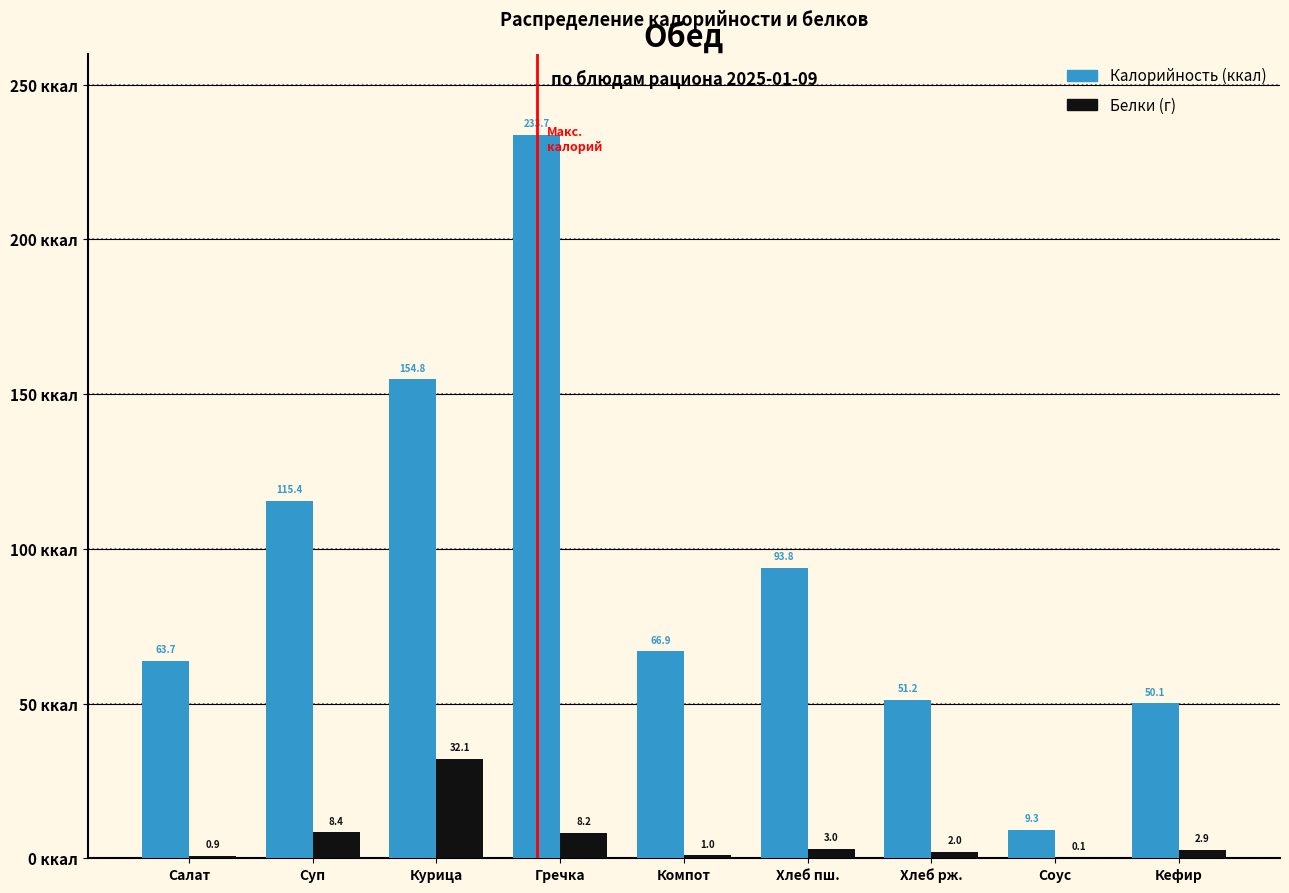

Reading right to left, extract all data points from this chart.

Калорийность: Кефир=50.1	Соус=9.3	Хлеб рж.=51.2	Хлеб пш.=93.8	Компот=66.9	Гречка=233.7	Курица=154.8	Суп=115.4	Салат=63.7
Белки: Кефир=2.9	Соус=0.1	Хлеб рж.=2.0	Хлеб пш.=3.0	Компот=1.0	Гречка=8.2	Курица=32.1	Суп=8.4	Салат=0.9